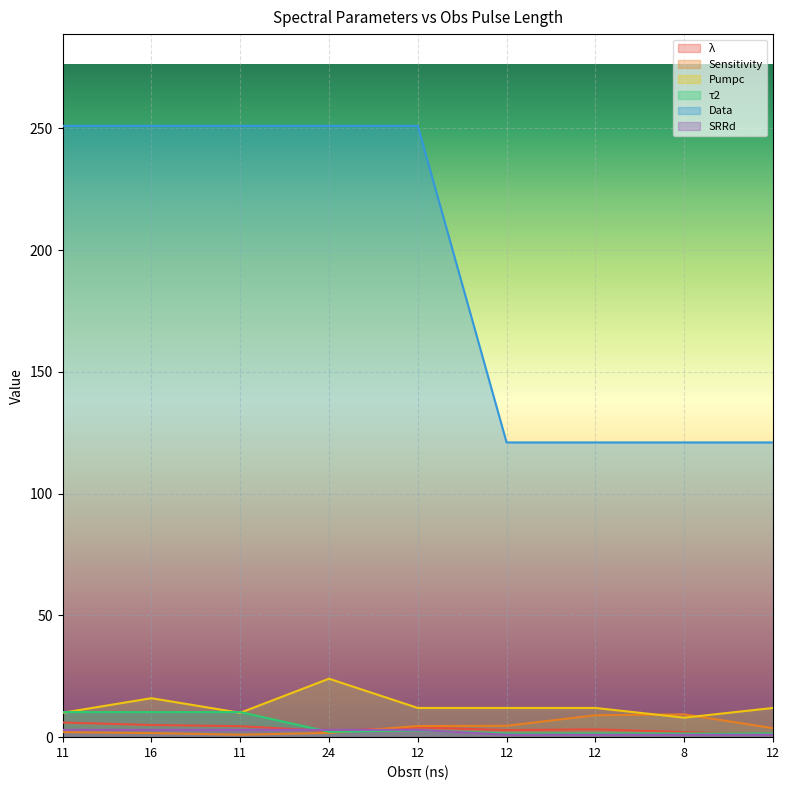

What is the maximum value for SRRd?

3.0